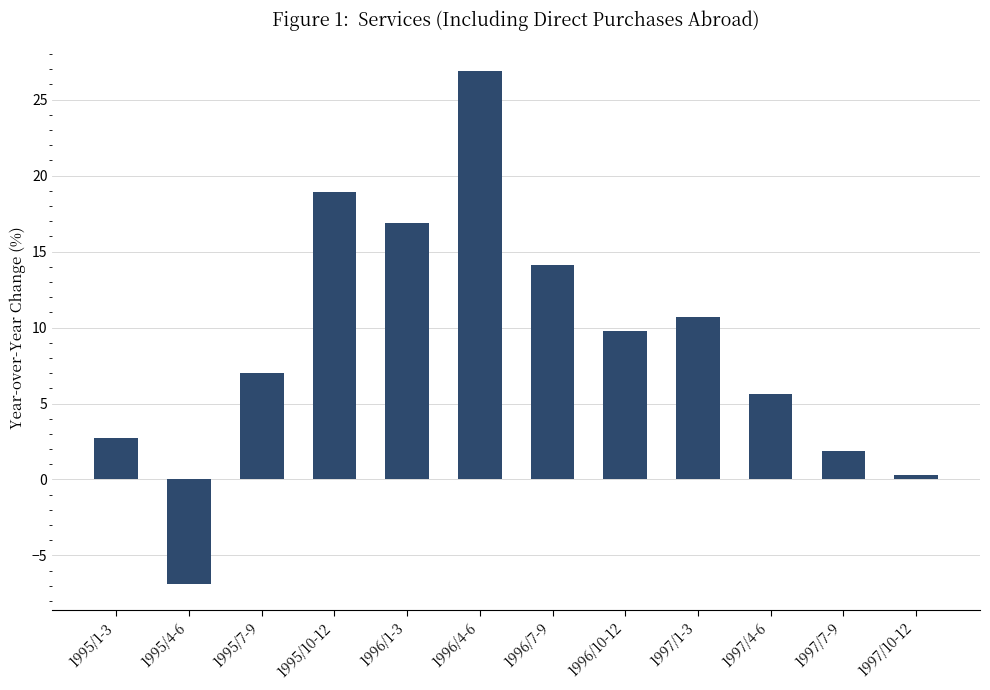

Reading left to right, transcribe all the data shown in this chart.

1995/1-3=2.7	1995/4-6=-6.9	1995/7-9=7.0	1995/10-12=18.9	1996/1-3=16.9	1996/4-6=26.9	1996/7-9=14.1	1996/10-12=9.8	1997/1-3=10.7	1997/4-6=5.6	1997/7-9=1.9	1997/10-12=0.3